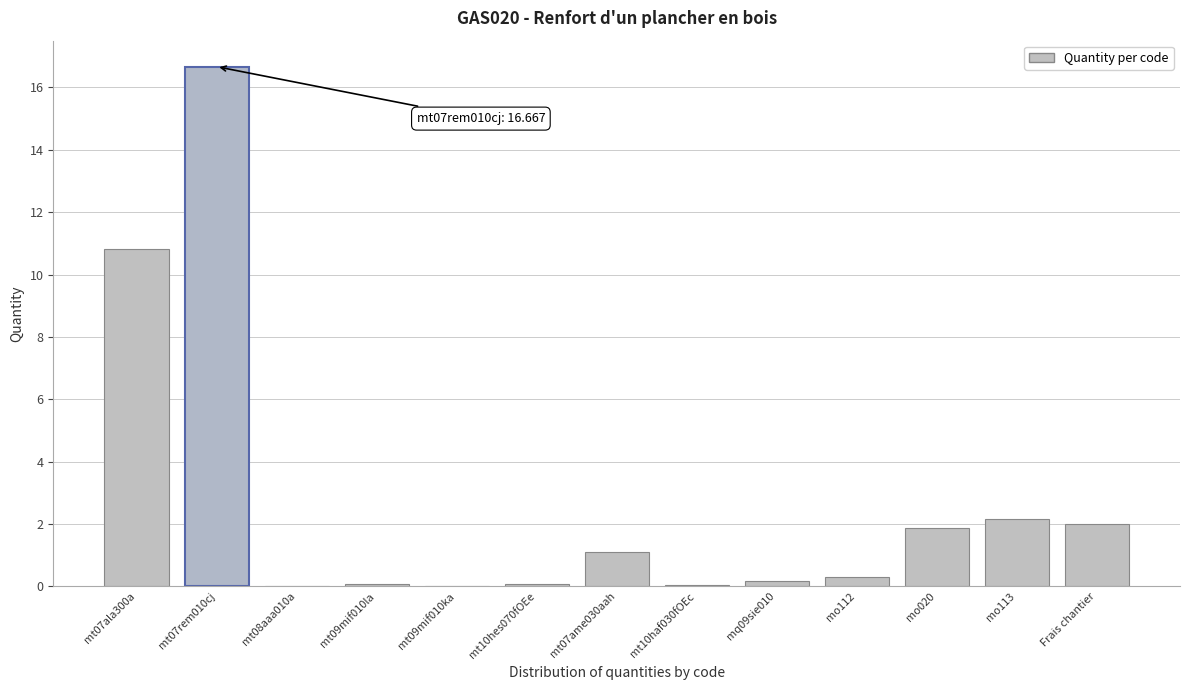

True or false: the data shows 0.1 at mt09mif010la.

True